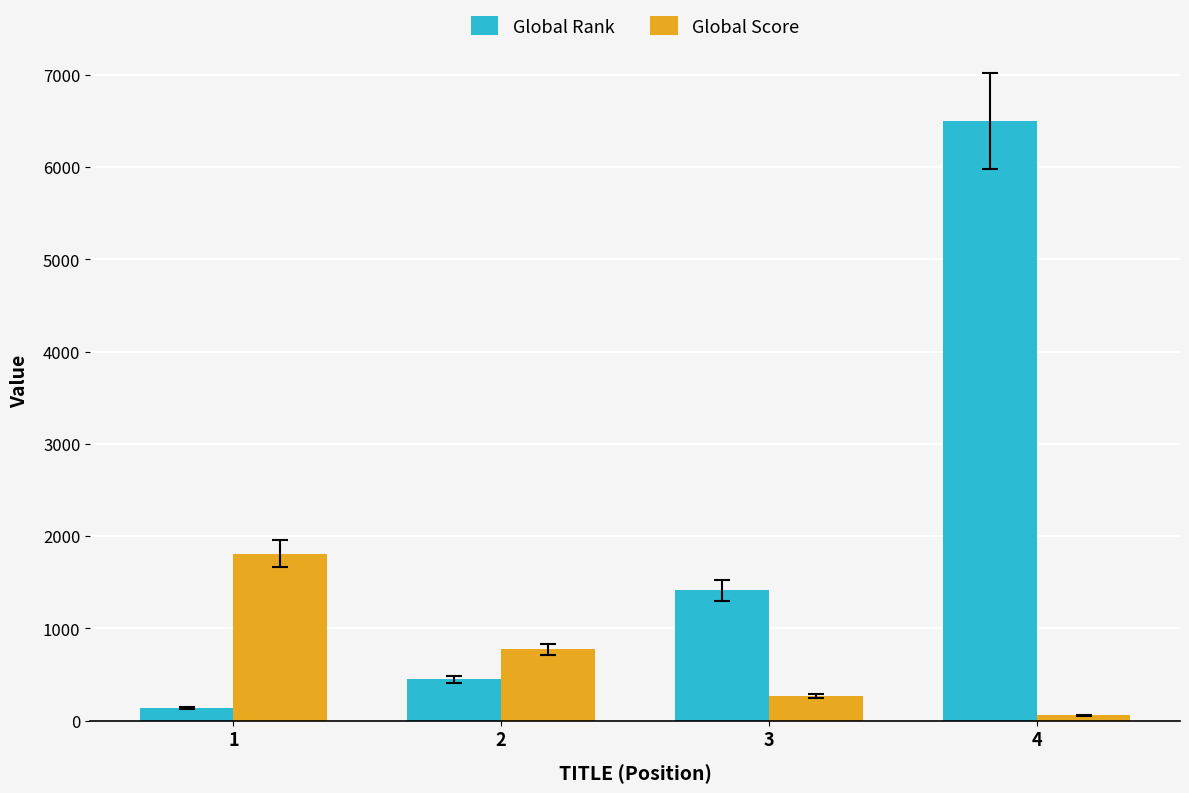

What is the approximate value of Global Rank at 1?

137